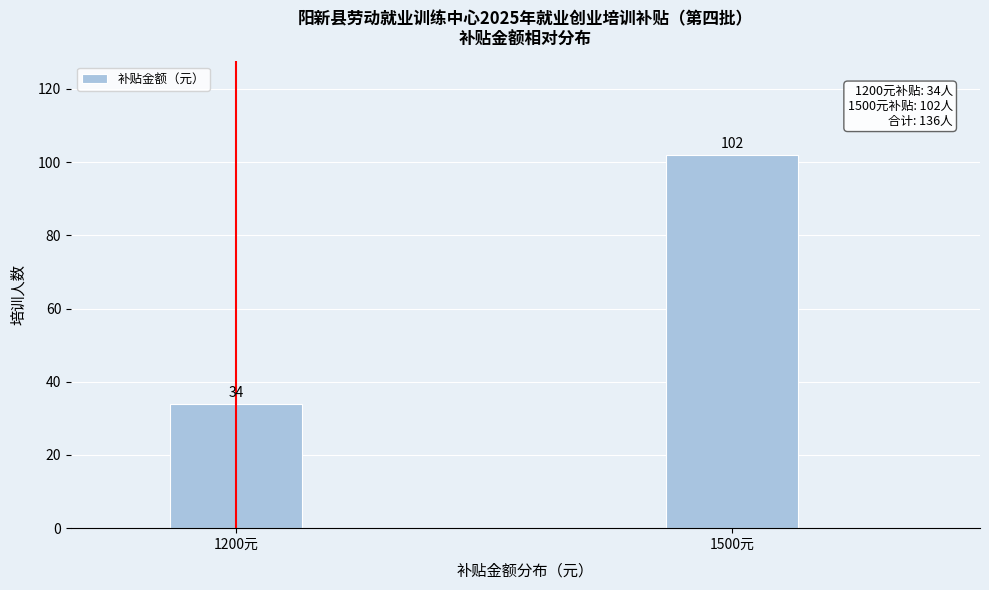

Reading left to right, what are all the values shown in this chart?

1200元=34	1500元=102